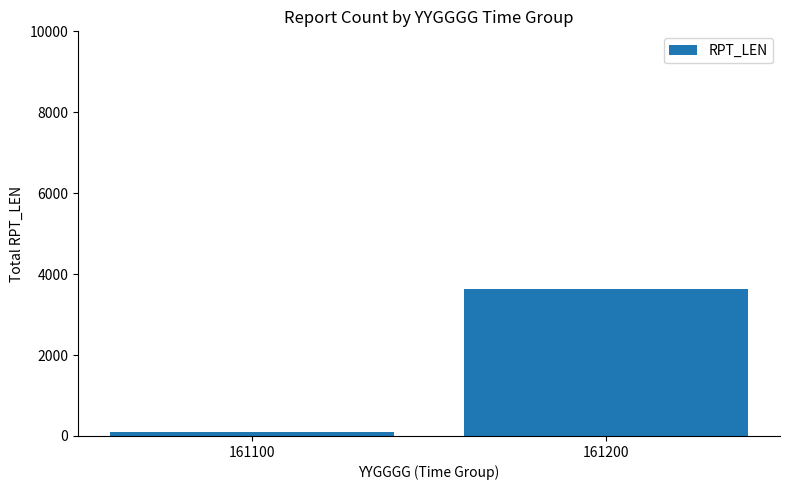

Which category has the lowest value across all series?

161100